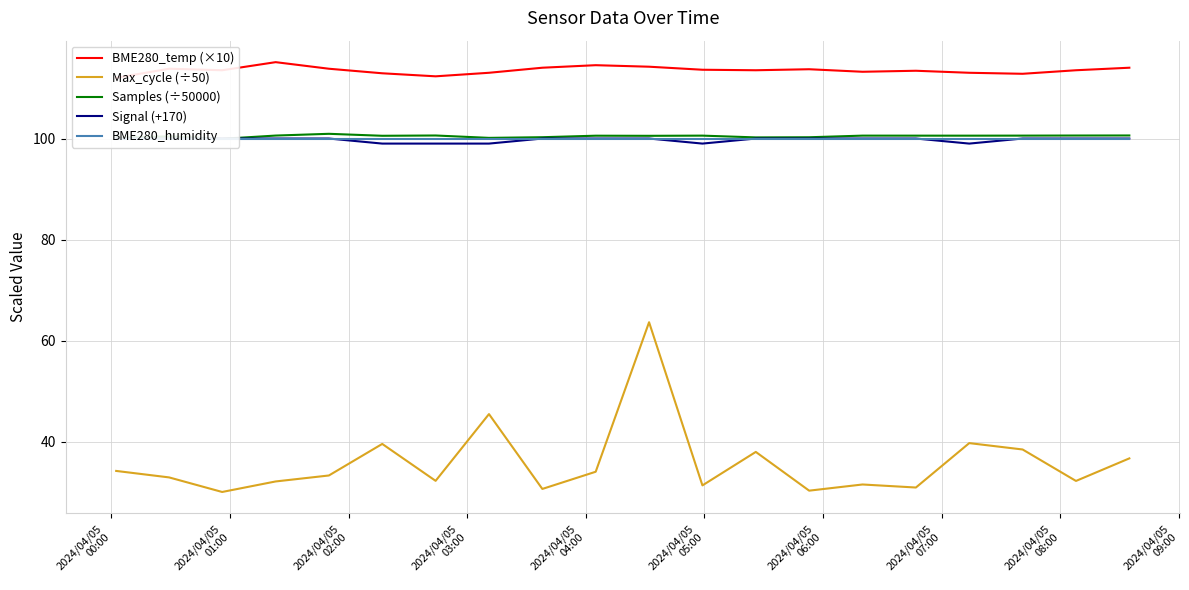

What is the lowest value of the Max_cycle (÷50) series?

30.1